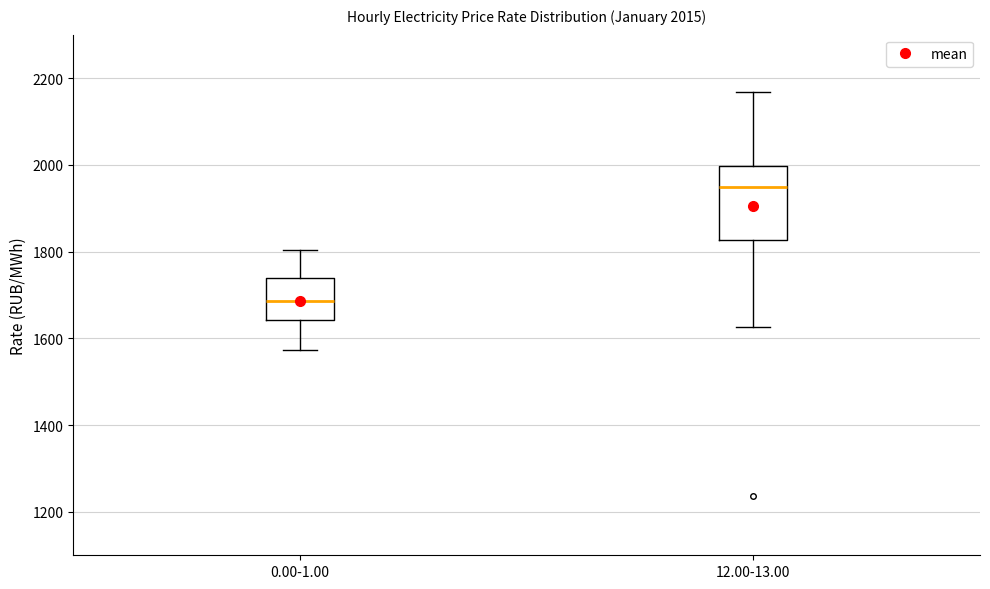

Which box is the tallest, from its lower edge to its upper edge?

12.00-13.00